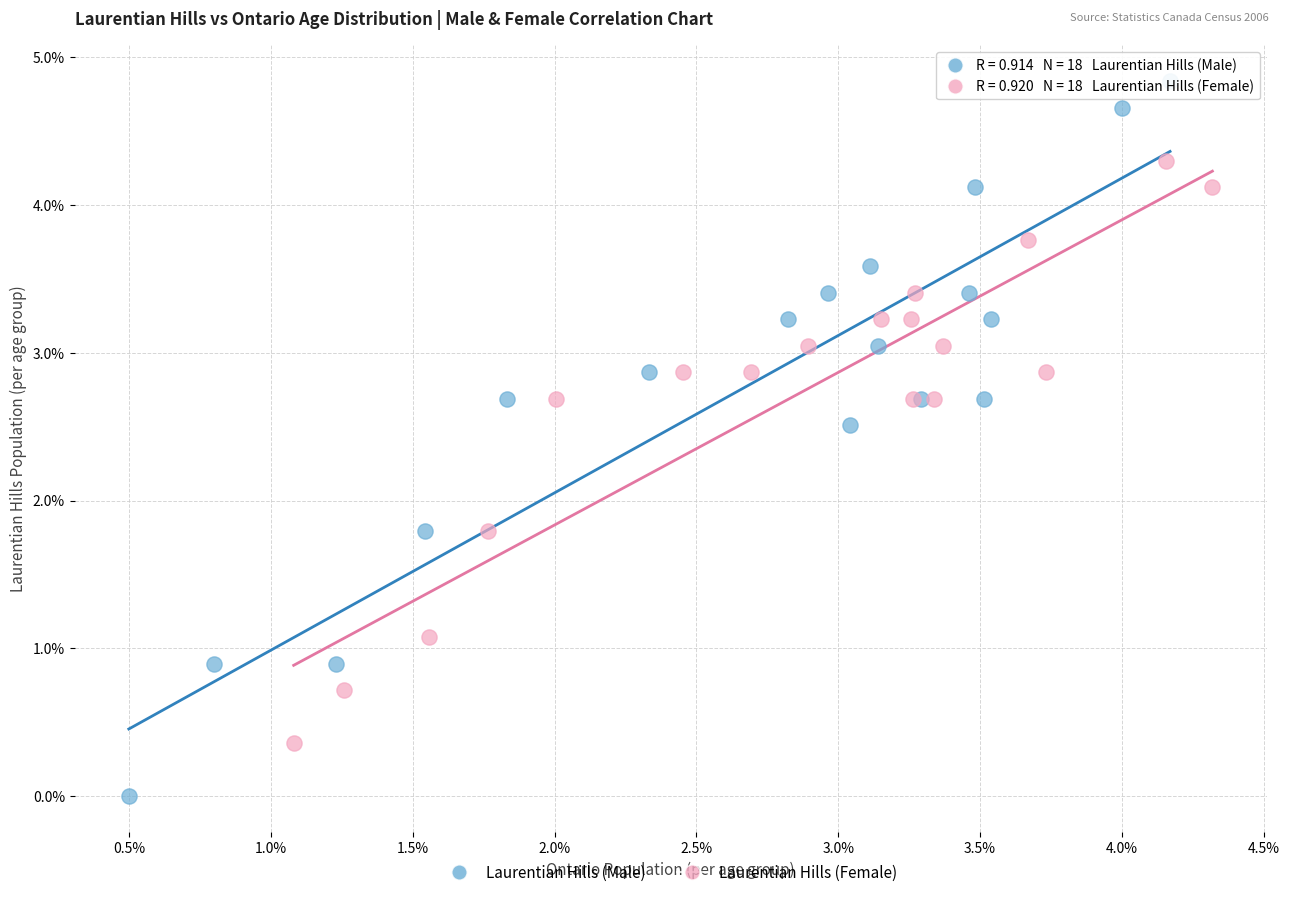

Which series contains the lowest Y value?

Laurentian Hills (Male)